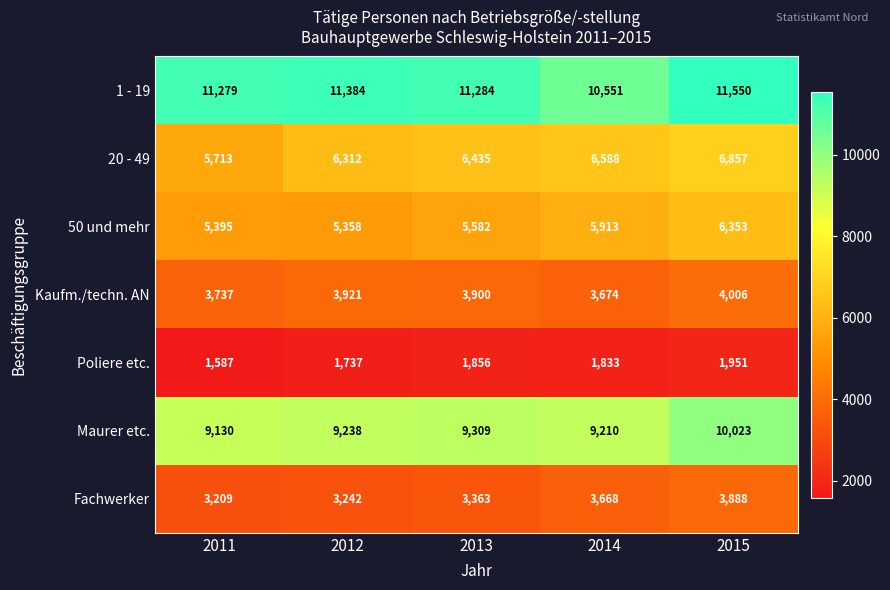

Which series has the largest total across all categories?

1 - 19